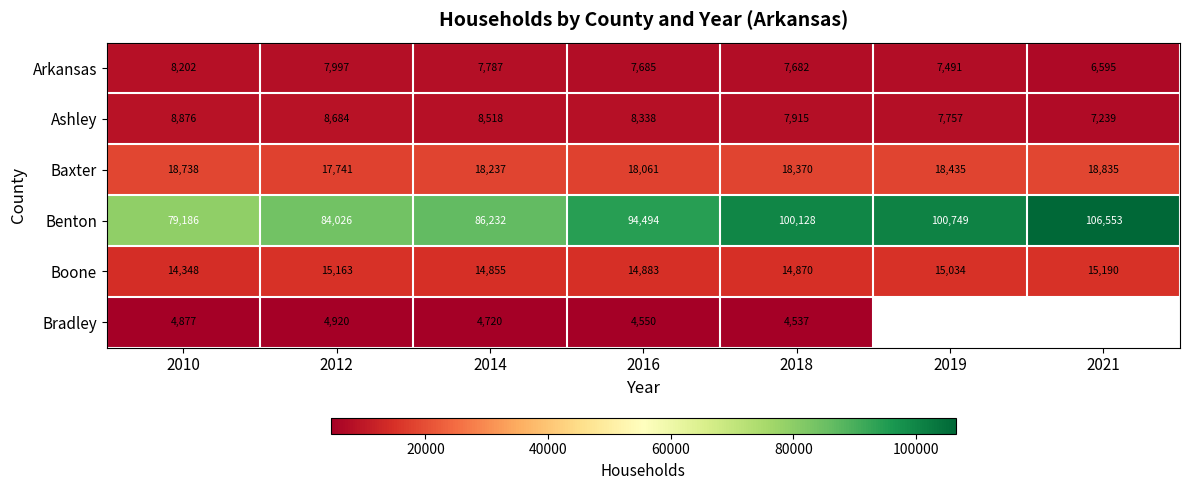

What is the spread (max minus min) of values at 2014?

81512